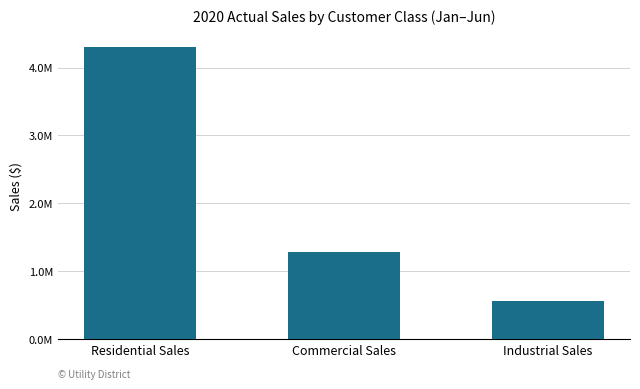

List the labels in order of value, smallest first.

Industrial Sales, Commercial Sales, Residential Sales